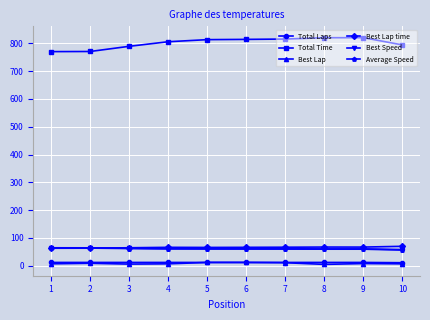

Which series has the widest spread of values?

Total Time